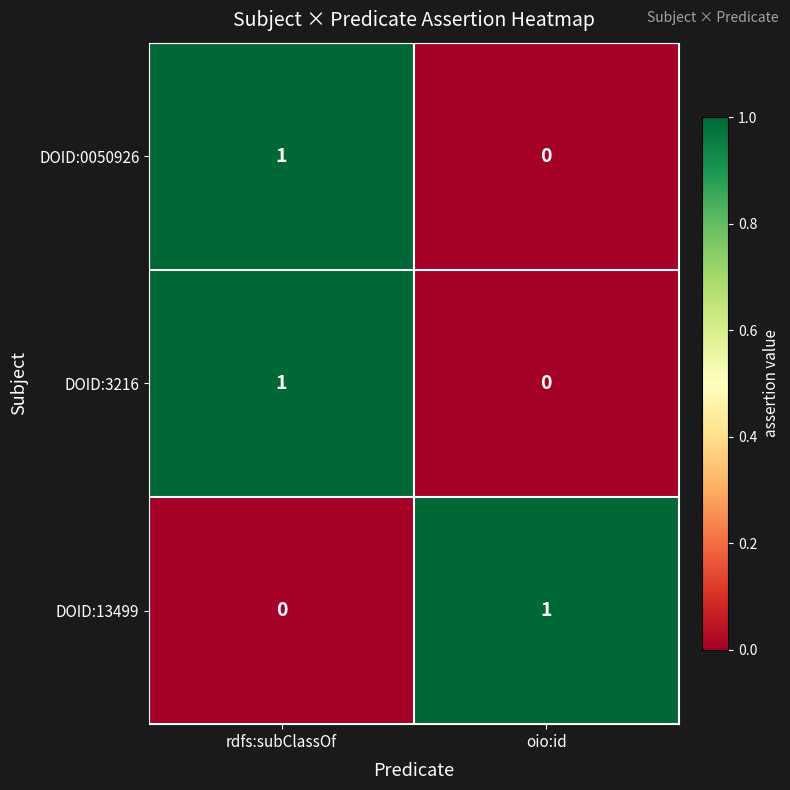

Reading left to right, what are all the values shown in this chart?

DOID:0050926: 1	0
DOID:3216: 1	0
DOID:13499: 0	1